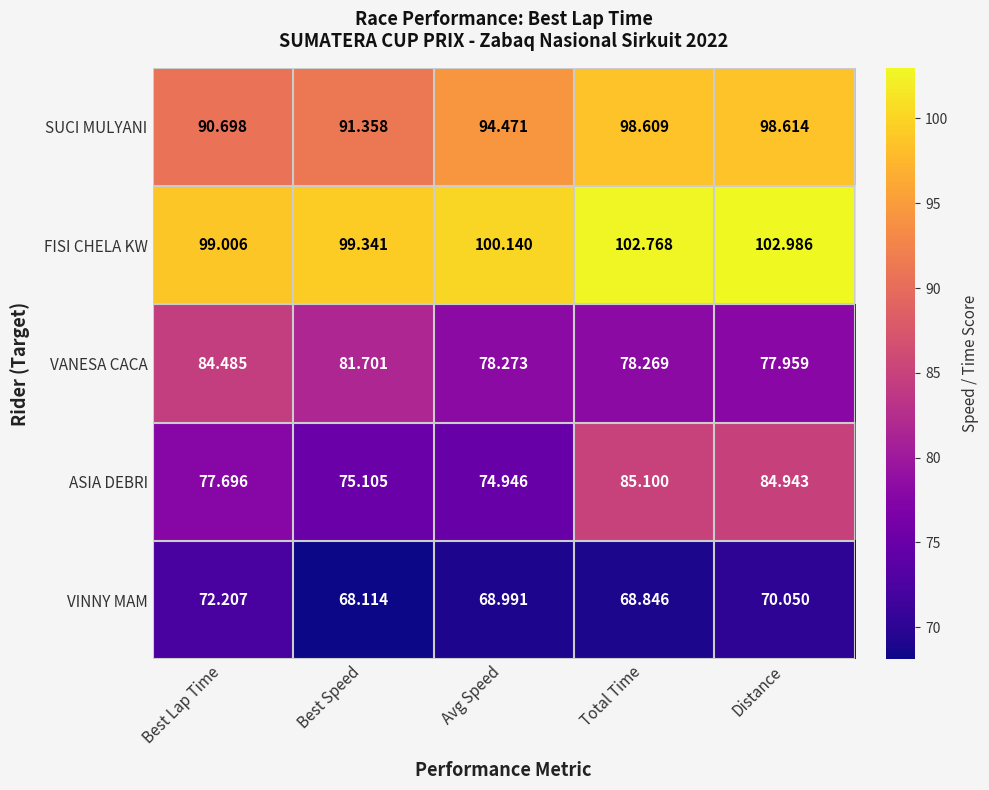

How many distinct data groups are displayed?

5